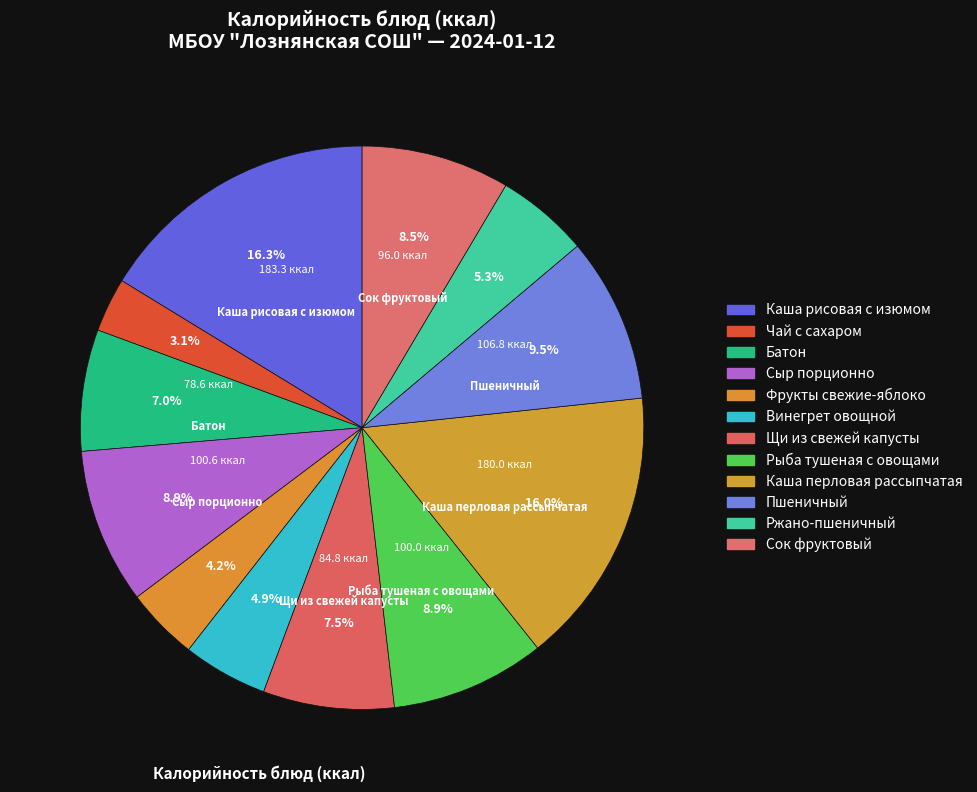

How many slices are in this pie chart?

12